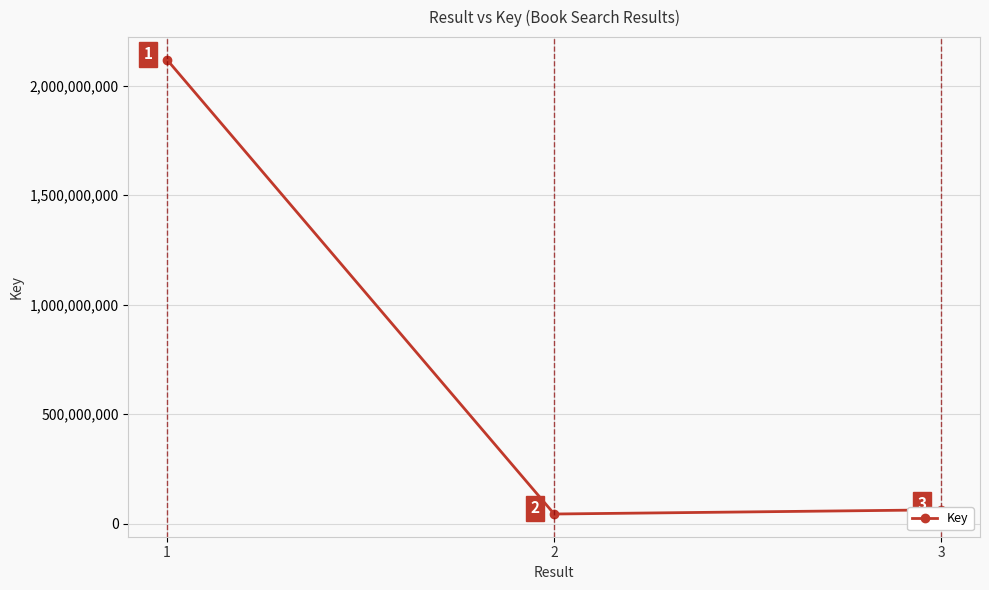

What is the minimum value shown in the chart?

44267448